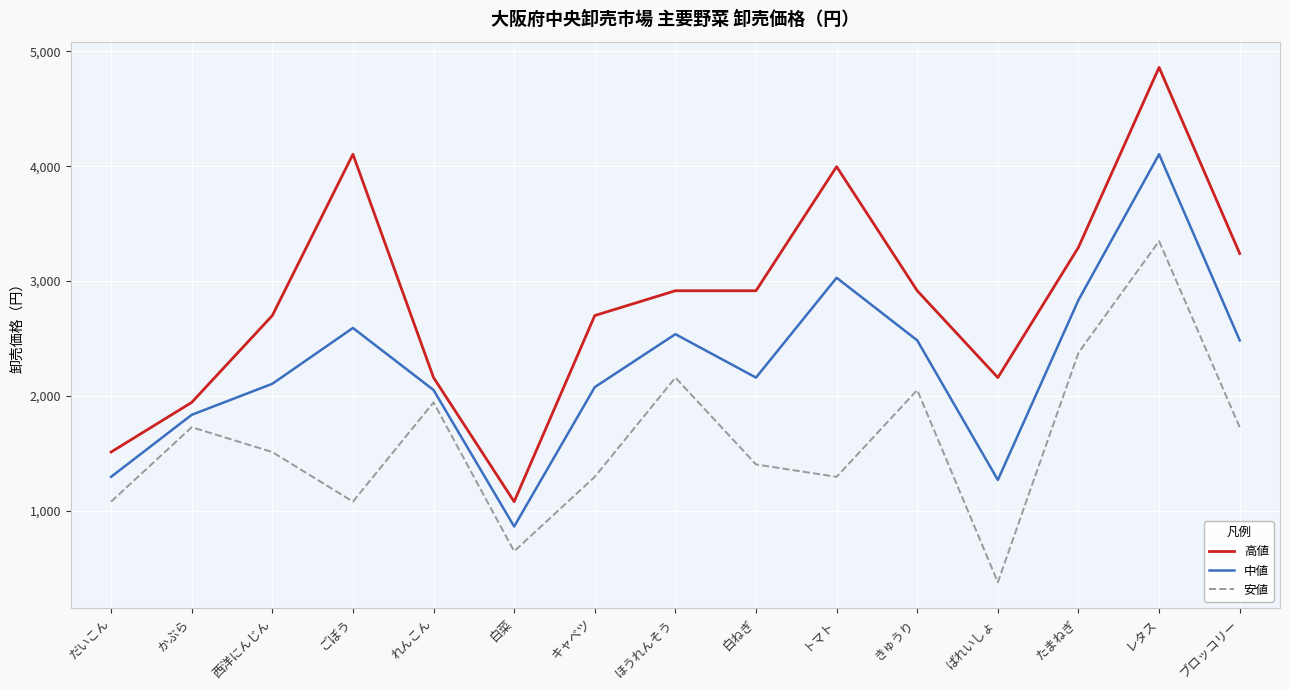

What value does the 高値 series have at 白菜, to the nearest 10?

1080